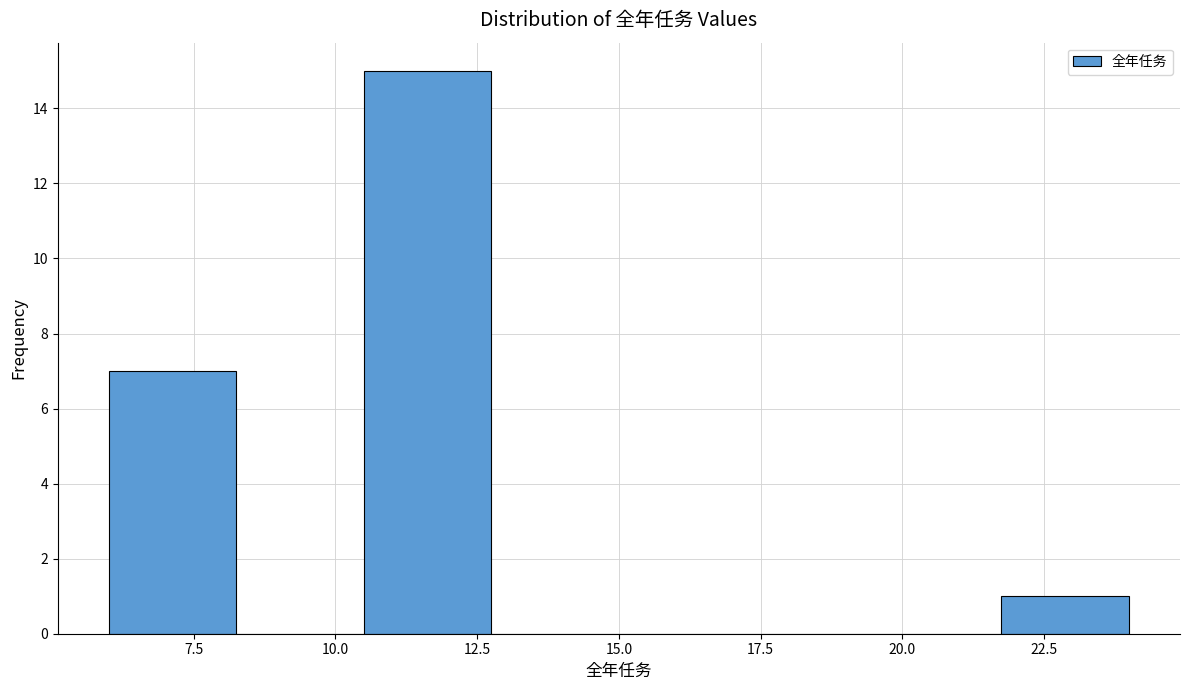

What is the height of the bar covering 6.00 to 8.25 on the x-axis? Neither the bar edges nor the heights are printed on the chart, so give them approximately, as read against the axes.

7